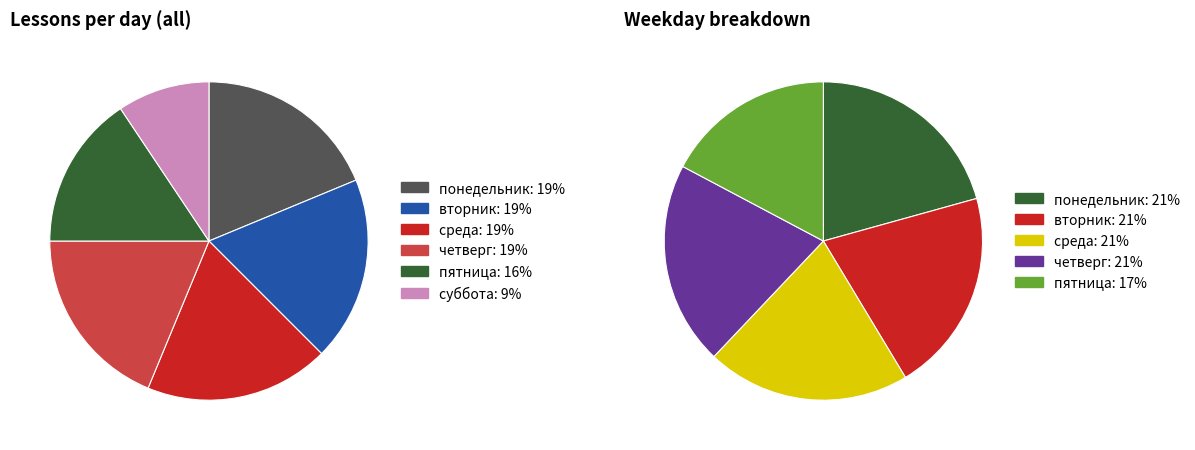

Does четверг account for over 50% of the chart?

No